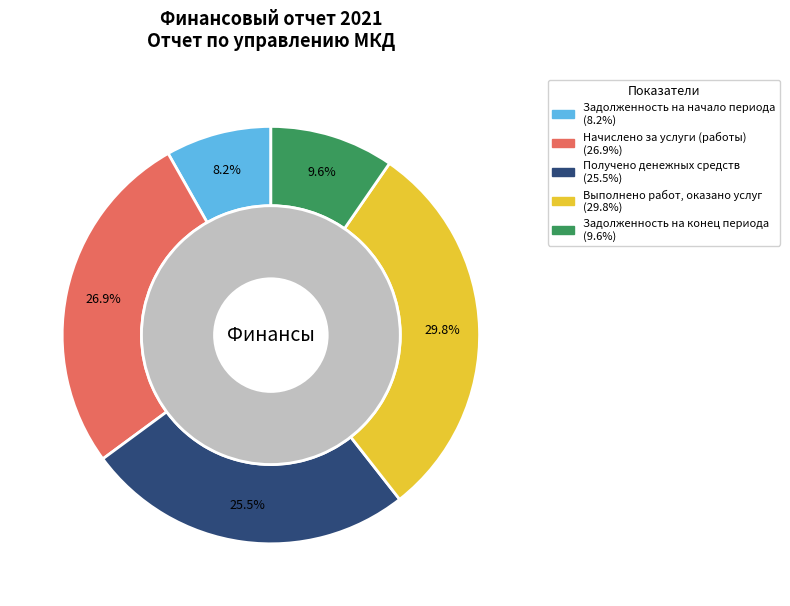

Count the number of slices in the pie.

5